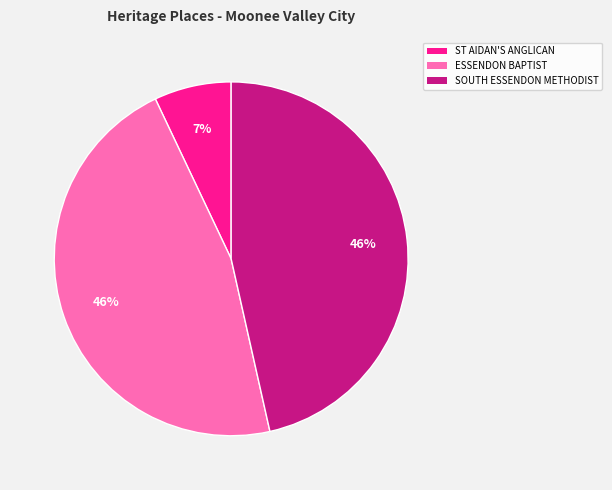

Is there any slice that represents more than half of the pie?

No